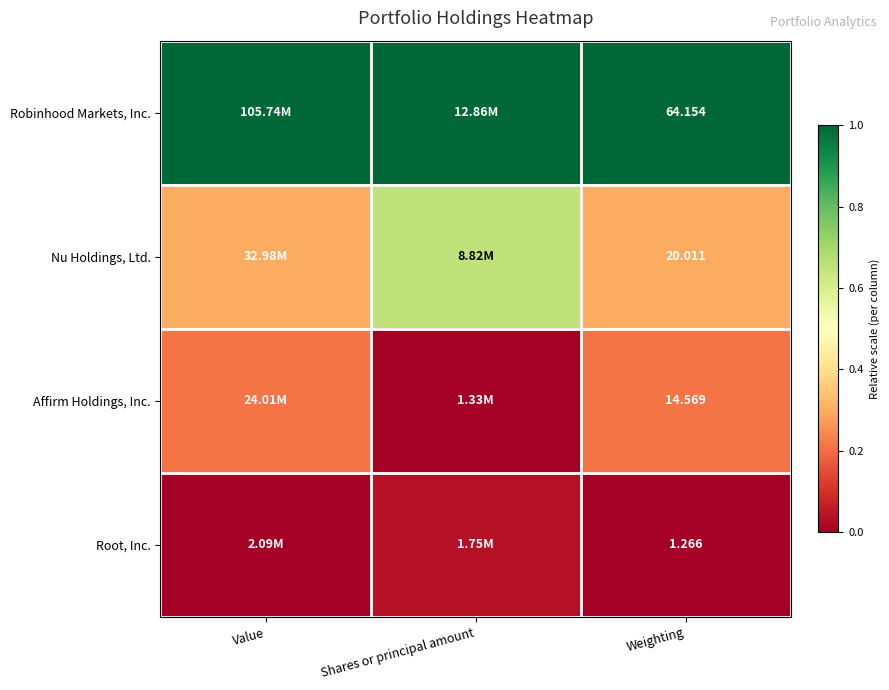

Is the value of Affirm Holdings, Inc. at Weighting greater than the value of Root, Inc. at Weighting?

Yes